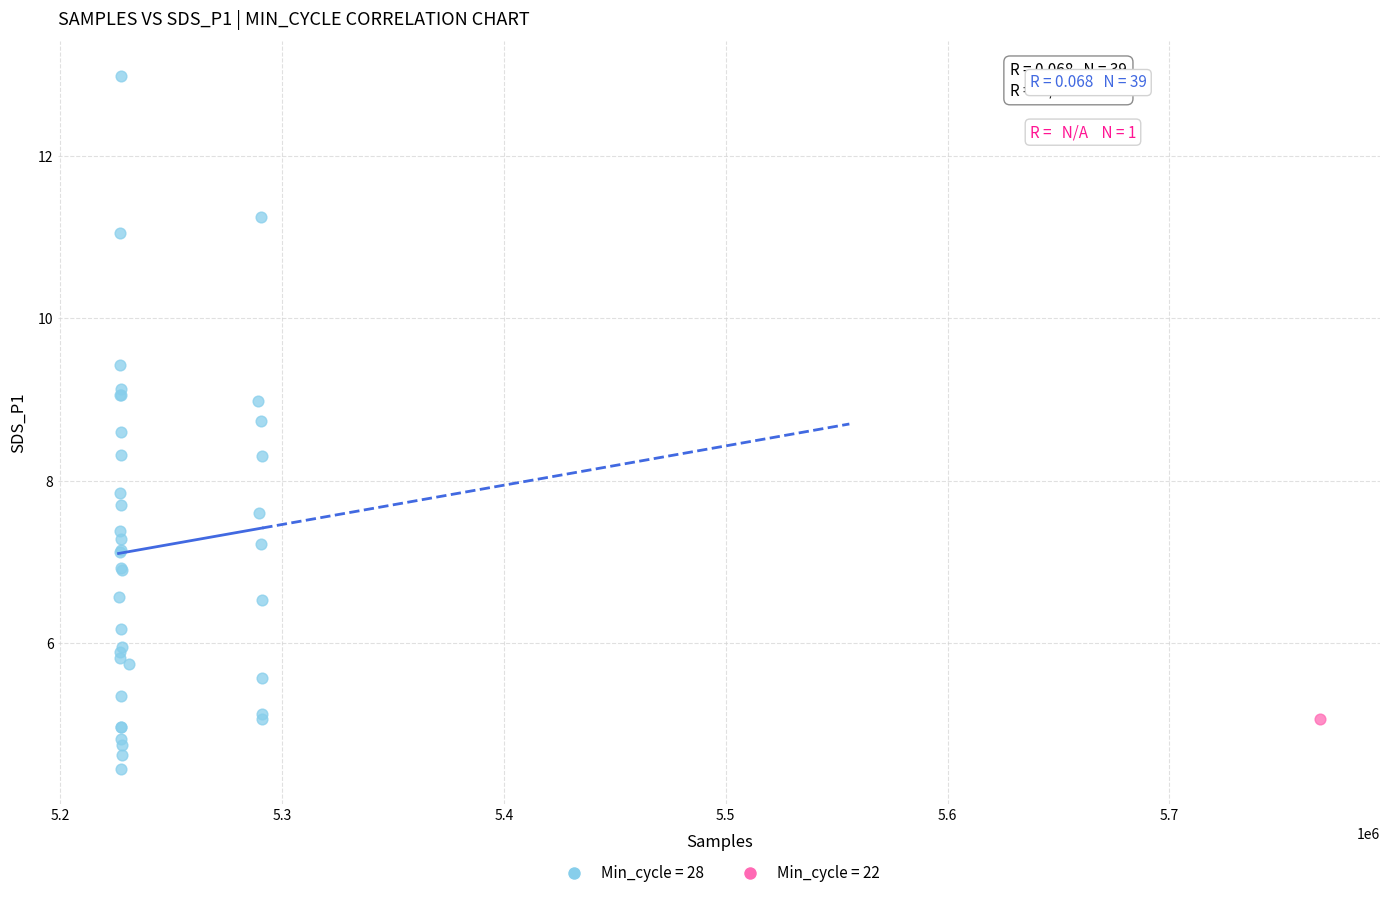

What are all the series names shown in the legend?

Min_cycle = 28, Min_cycle = 22